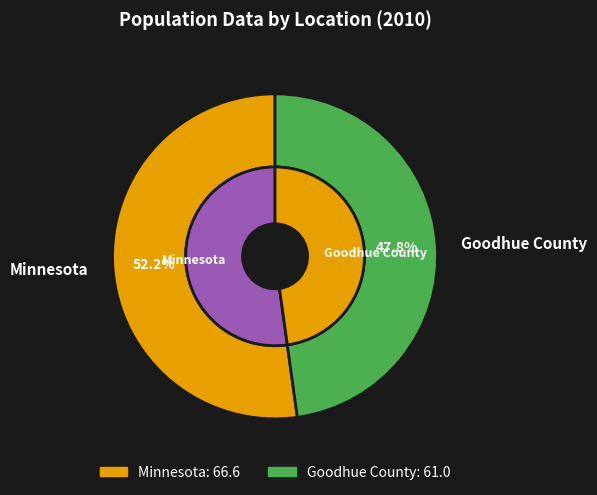

The Minnesota slice represents 52% of the pie. True or false?

True